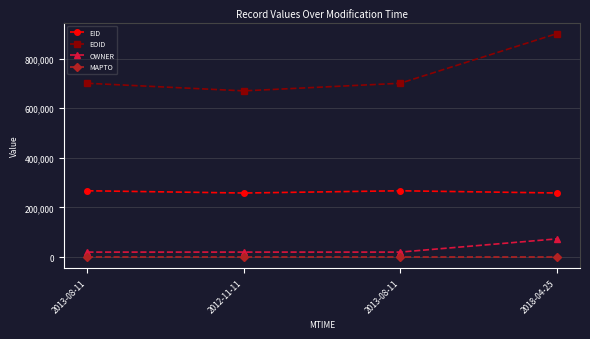

True or false: EID and EOID intersect in this chart.

False